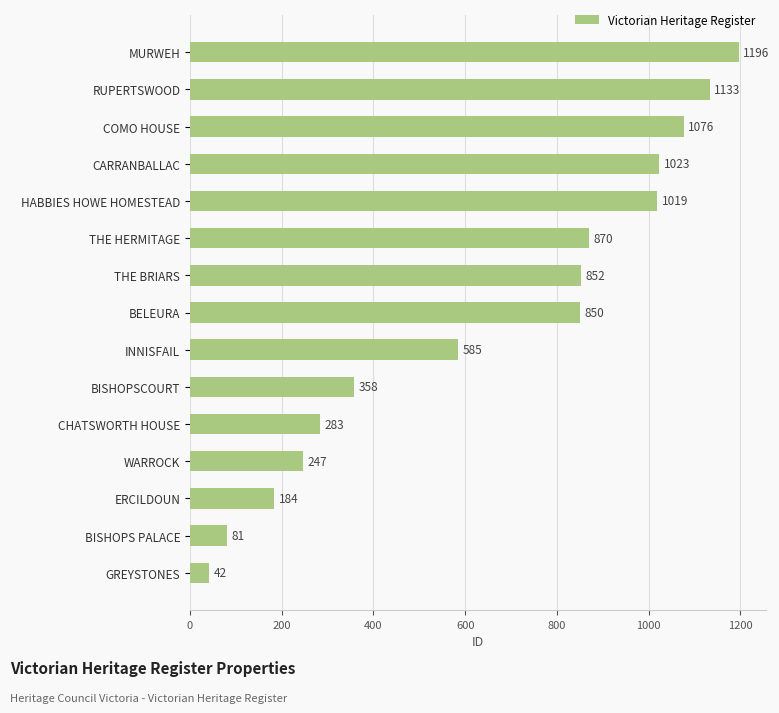

What is the minimum value shown in the chart?

42